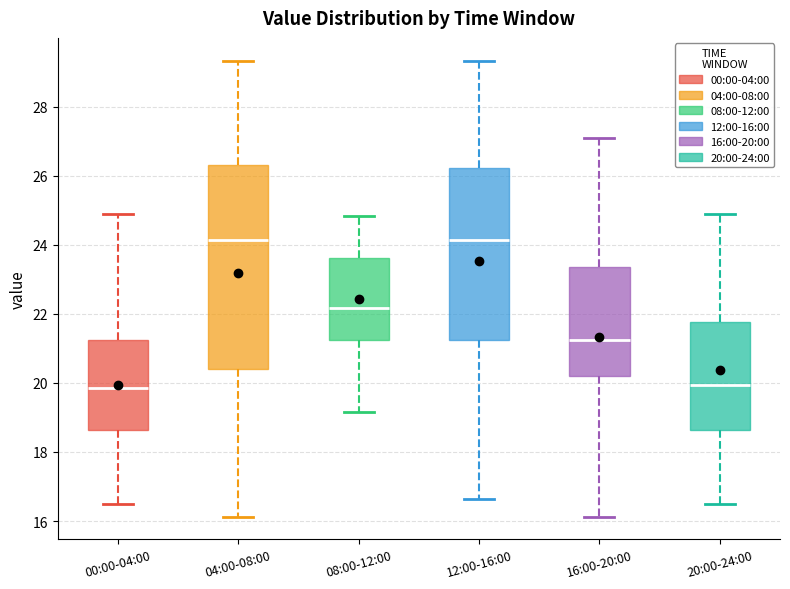

Where does the median line of the box for 04:00-08:00 sit on the y-axis? The values are not printed on the chart, so give them approximately, as read against the axis.

24.2